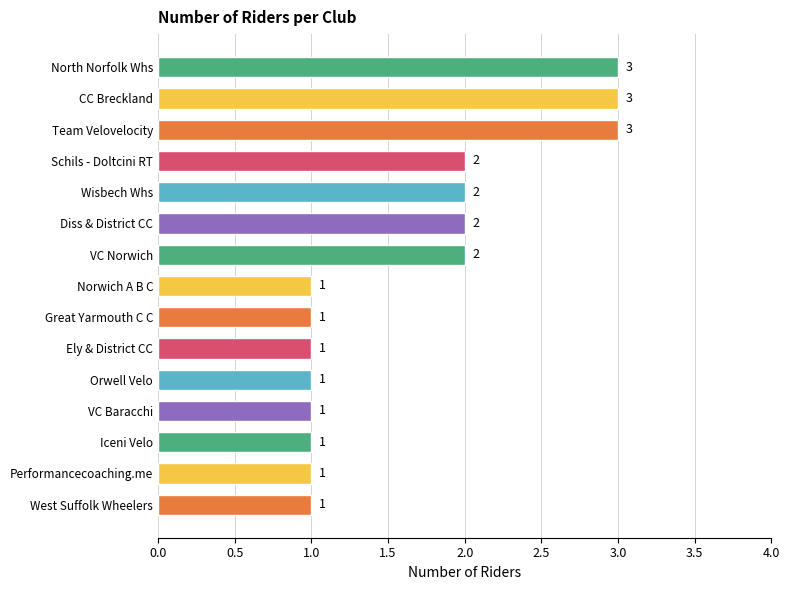

What is the greatest value displayed?

3